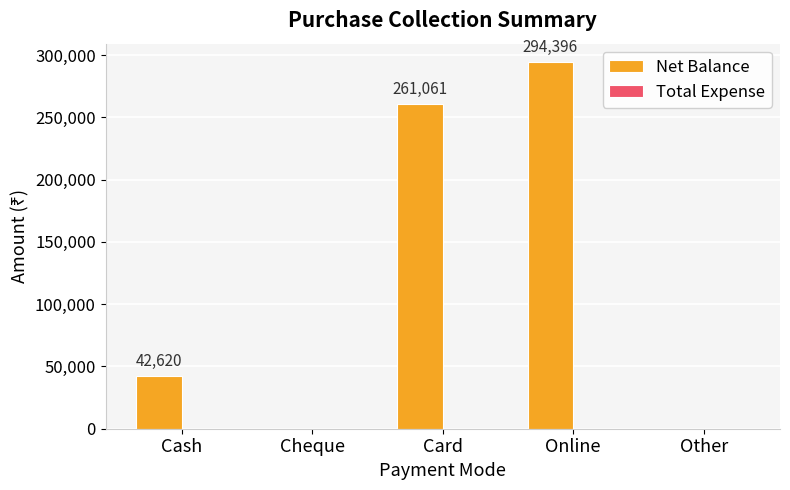

Which category has the highest value across all series?

Online